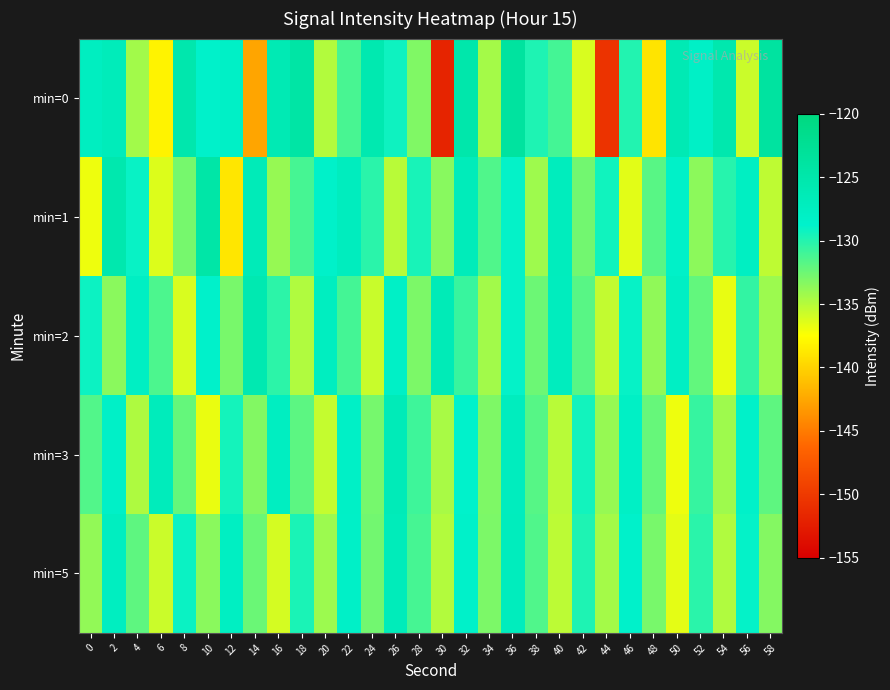

Reading left to right, what are all the values shown in this chart?

min=0: 0=-127.5	2=-126.7	4=-134.3	6=-138.2	8=-125.2	10=-128.6	12=-128.2	14=-142.6	16=-126.0	18=-124.4	20=-134.9	22=-131.3	24=-125.7	26=-129.2	28=-133.1	30=-151.8	32=-125.1	34=-134.4	36=-123.7	38=-129.8	40=-131.1	42=-136.1	44=-150.5	46=-130.0	48=-139.0	50=-126.1	52=-128.1	54=-125.4	56=-135.7	58=-123.8
min=1: 0=-136.9	2=-125.3	4=-129.1	6=-136.3	8=-132.8	10=-124.6	12=-138.9	14=-126.6	16=-133.9	18=-131.2	20=-128.5	22=-127.3	24=-130.2	26=-135.1	28=-129.6	30=-133.4	32=-126.8	34=-131.5	36=-128.9	38=-134.2	40=-127.1	42=-132.7	44=-129.3	46=-136.5	48=-131.8	50=-128.4	52=-133.6	54=-130.1	56=-127.7	58=-135.3
min=2: 0=-129.2	2=-133.5	4=-127.8	6=-131.4	8=-136.2	10=-128.6	12=-132.9	14=-125.7	16=-130.3	18=-134.8	20=-127.5	22=-131.1	24=-135.6	26=-128.2	28=-133.0	30=-126.4	32=-130.7	34=-134.3	36=-128.9	38=-132.5	40=-127.2	42=-131.8	44=-135.4	46=-129.0	48=-133.7	50=-127.9	52=-132.1	54=-136.7	56=-130.5	58=-134.1
min=3: 0=-131.6	2=-128.3	4=-134.7	6=-126.9	8=-132.2	10=-136.8	12=-129.5	14=-133.2	16=-127.6	18=-131.9	20=-135.5	22=-128.1	24=-132.8	26=-126.5	28=-130.9	30=-134.5	32=-128.7	34=-133.1	36=-127.3	38=-131.7	40=-135.1	42=-129.4	44=-133.9	46=-128.0	48=-132.3	50=-136.9	52=-130.6	54=-134.2	56=-128.5	58=-132.0
min=5: 0=-133.8	2=-127.4	4=-132.0	6=-135.7	8=-129.1	10=-133.5	12=-127.7	14=-132.4	16=-136.0	18=-129.7	20=-134.1	22=-128.3	24=-132.7	26=-126.8	28=-131.2	30=-134.9	32=-128.5	34=-133.0	36=-127.1	38=-131.5	40=-135.2	42=-129.8	44=-134.4	46=-128.6	48=-132.9	50=-136.6	52=-130.2	54=-134.8	56=-128.9	58=-133.3